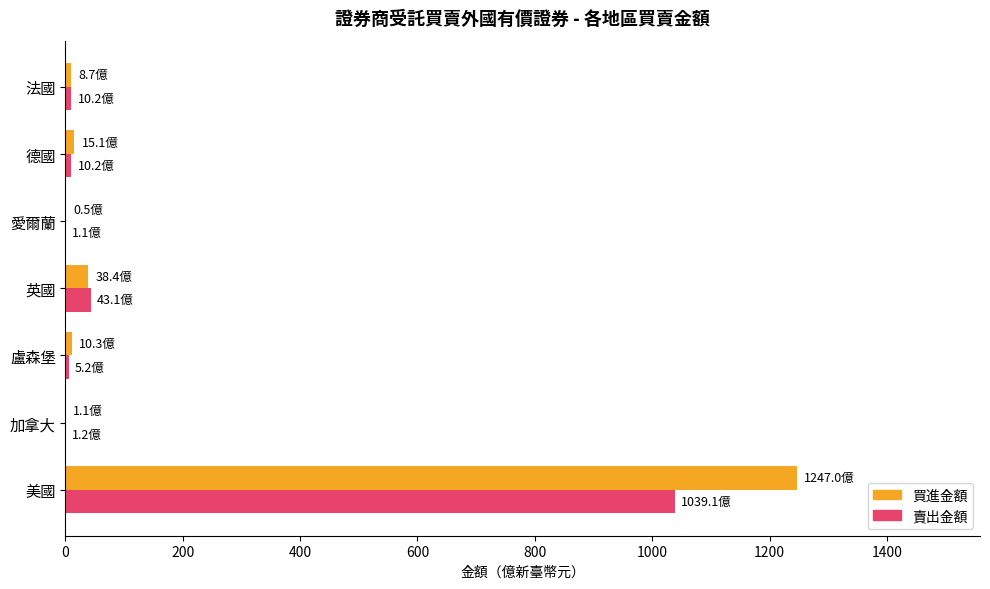

What is the greatest value displayed?

1247.0